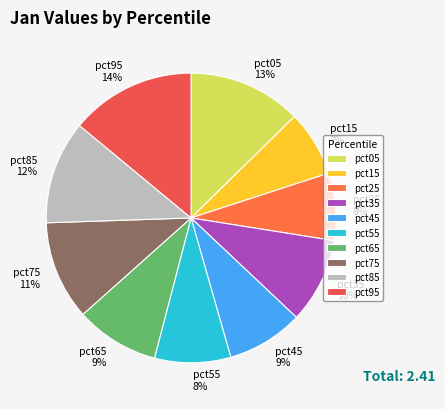

Does any single category account for the majority?

No